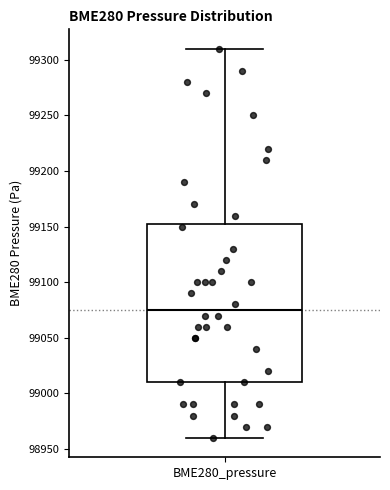

Transcribe this box plot: give where the median line is, the range the box spans, and where the two whiskers end, as read against the y-axis. The values are not printed on the chart, so give them approximately, as read against the axis.

median 99075, box 99010 to 99155, whiskers 98960 to 99310